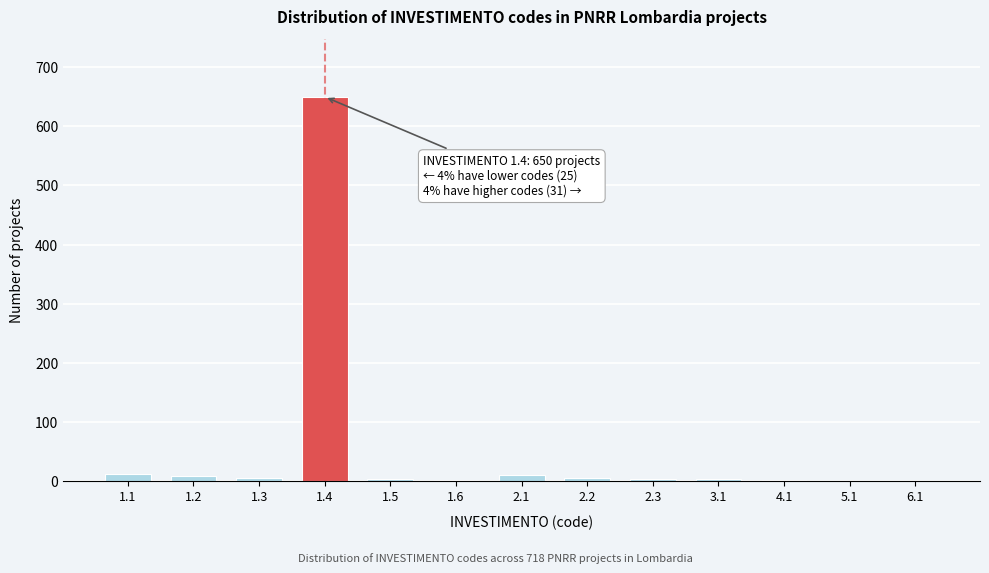

What is the sum of all values?

706